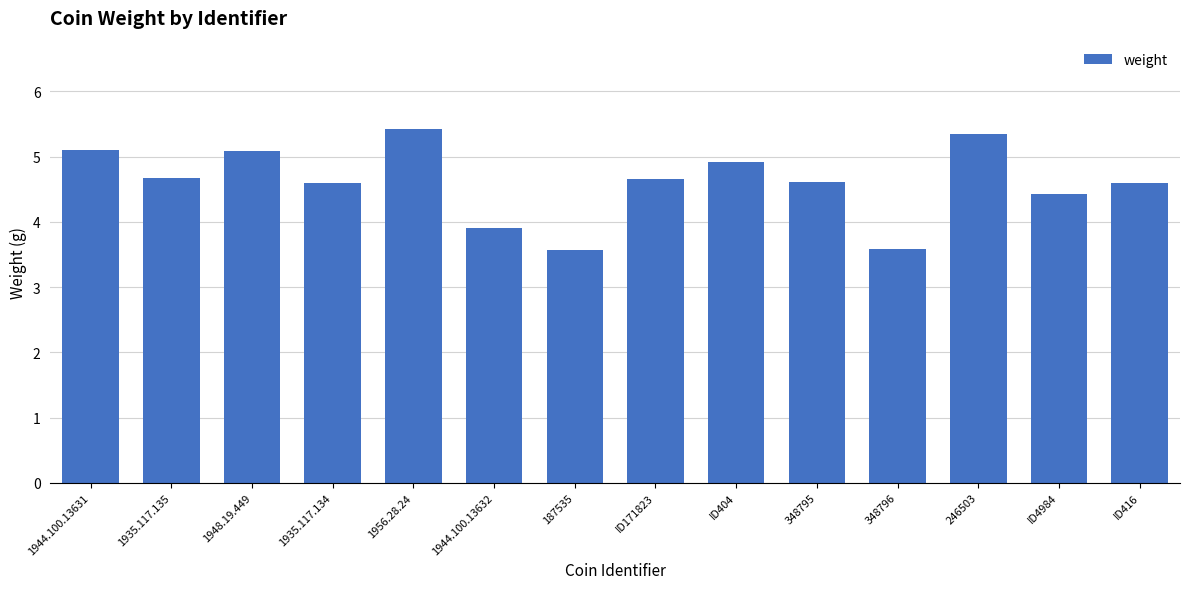

What is the sum of all values?

64.5